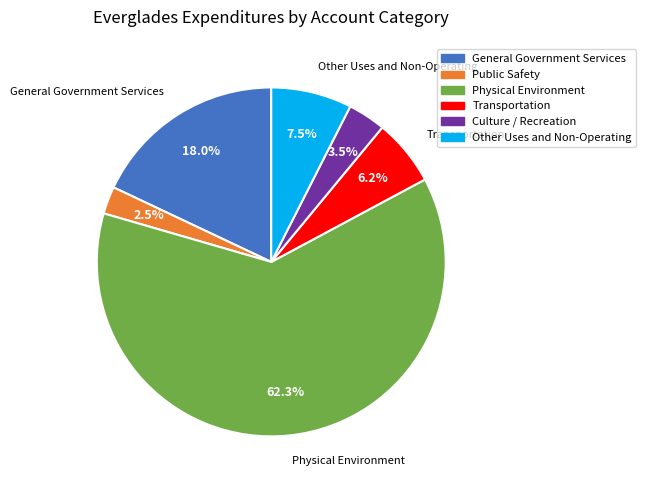

Which slice is the largest?

Physical Environment